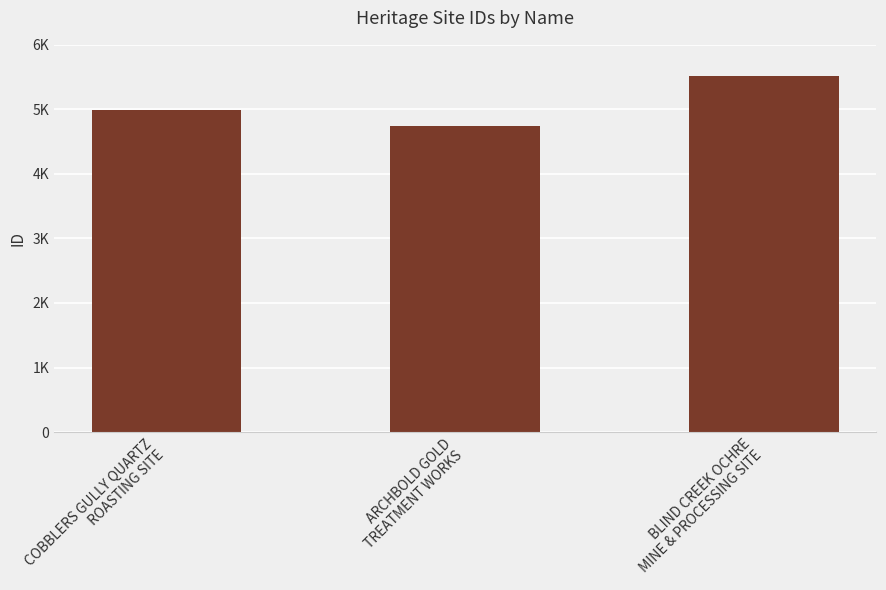

Rank the categories by value from lowest to highest.

ARCHBOLD GOLD
TREATMENT WORKS, COBBLERS GULLY QUARTZ
ROASTING SITE, BLIND CREEK OCHRE
MINE & PROCESSING SITE